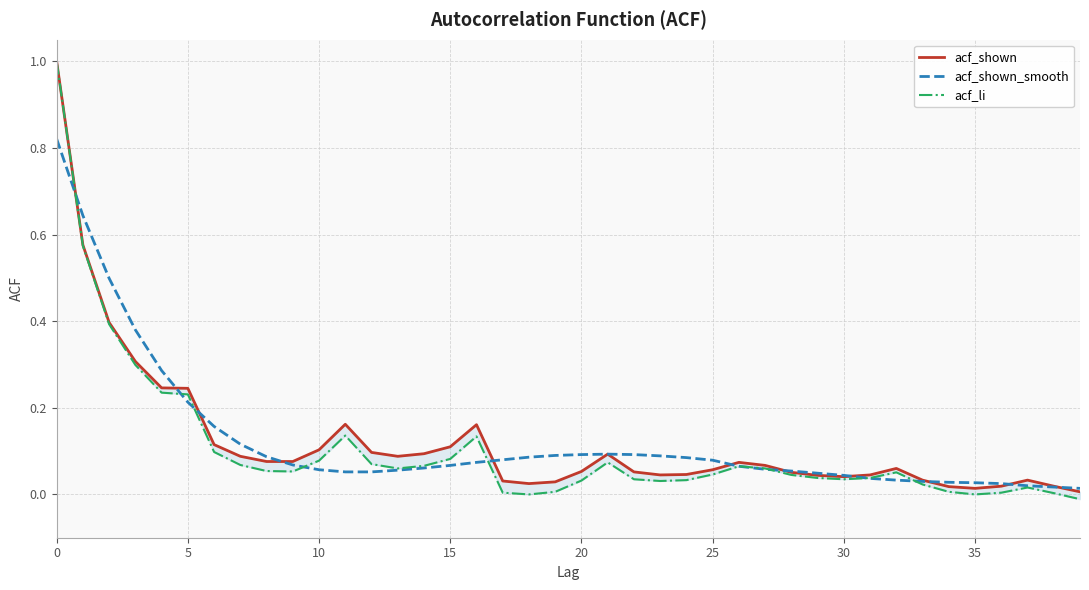

True or false: acf_shown_smooth has more than 1 interior local peaks.

False